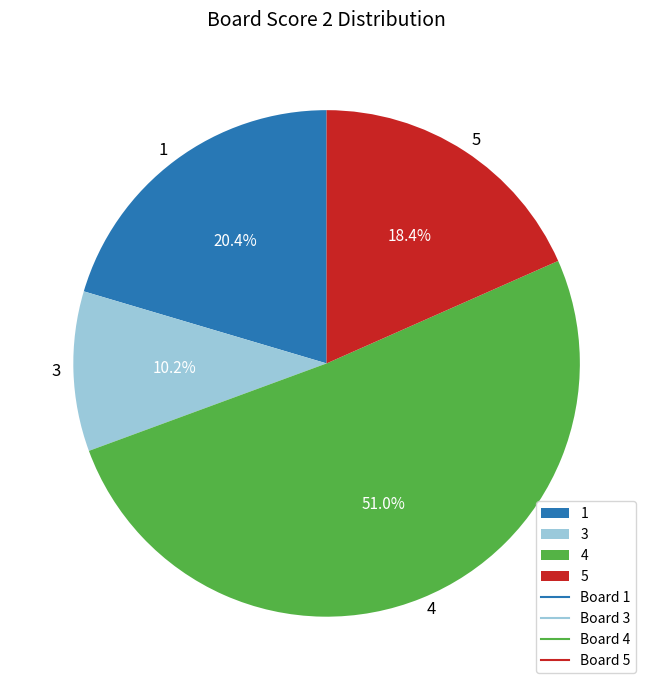

To the nearest percent, what percentage of the pie is 1?

20%